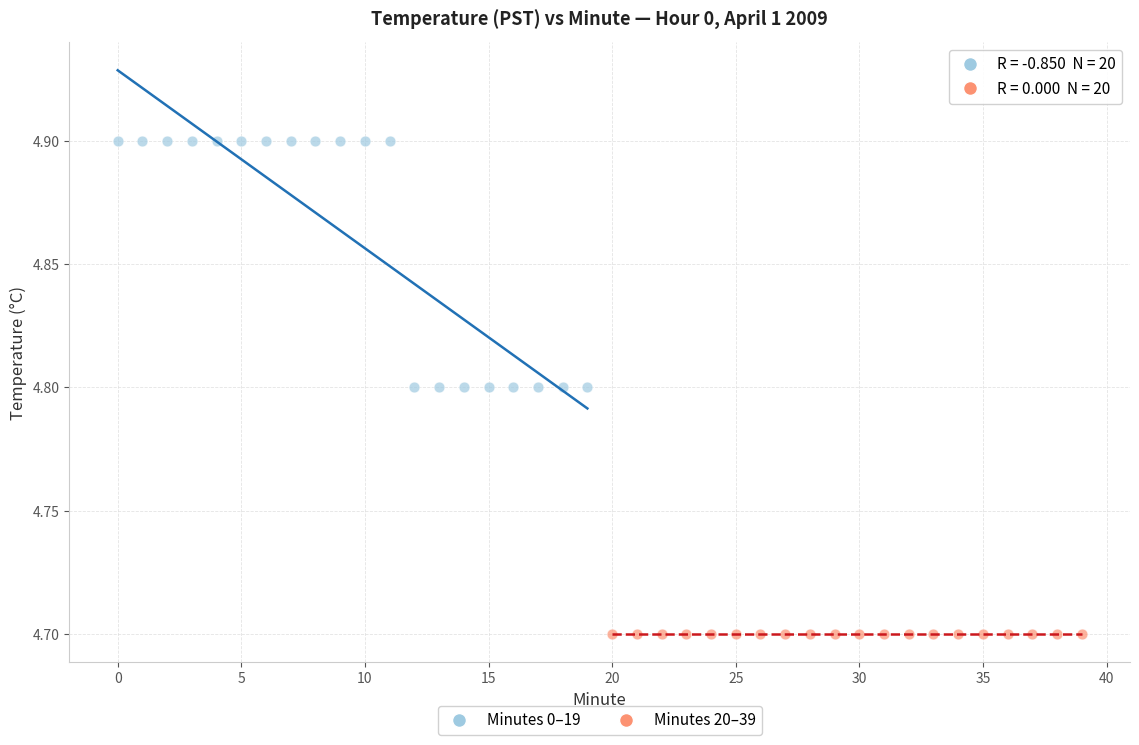

Which series reaches the minimum Y coordinate?

Minutes 20–39